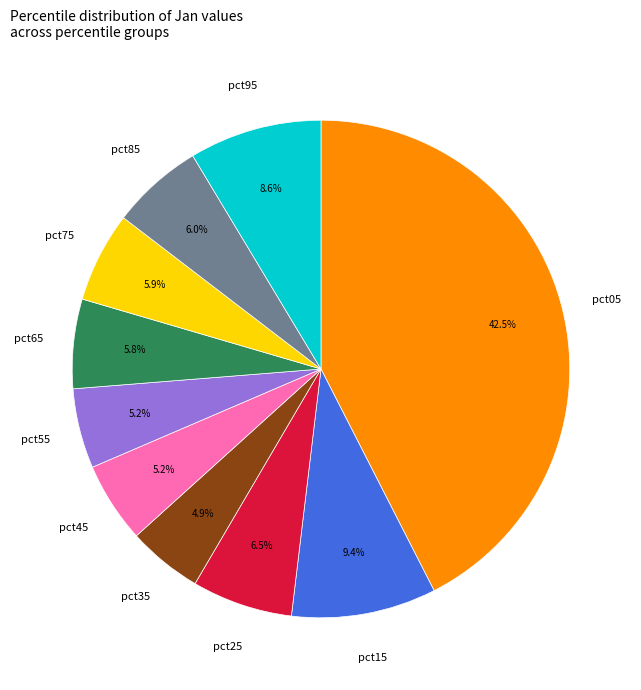

Is there a majority slice in this chart?

No